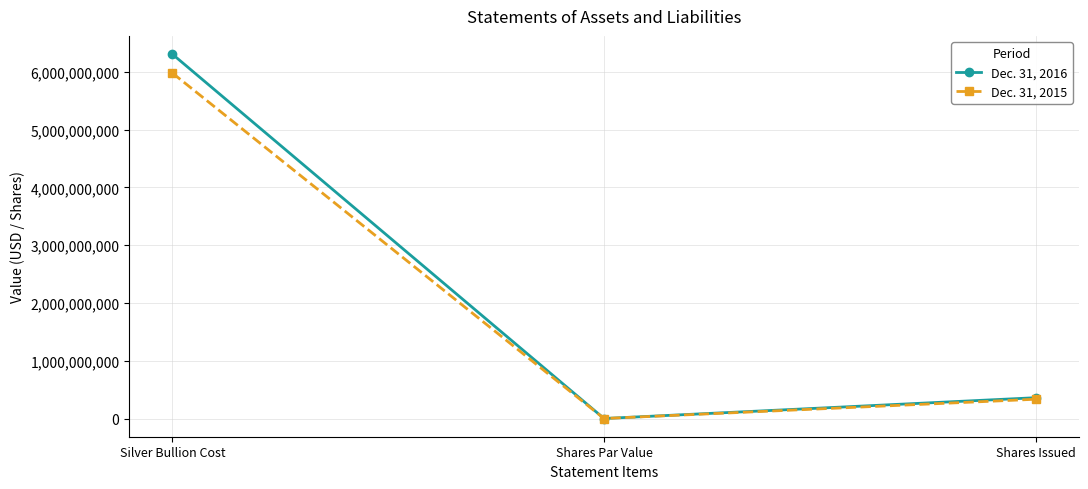

True or false: Dec. 31, 2016 has a value of 0 at Shares Par Value.

True